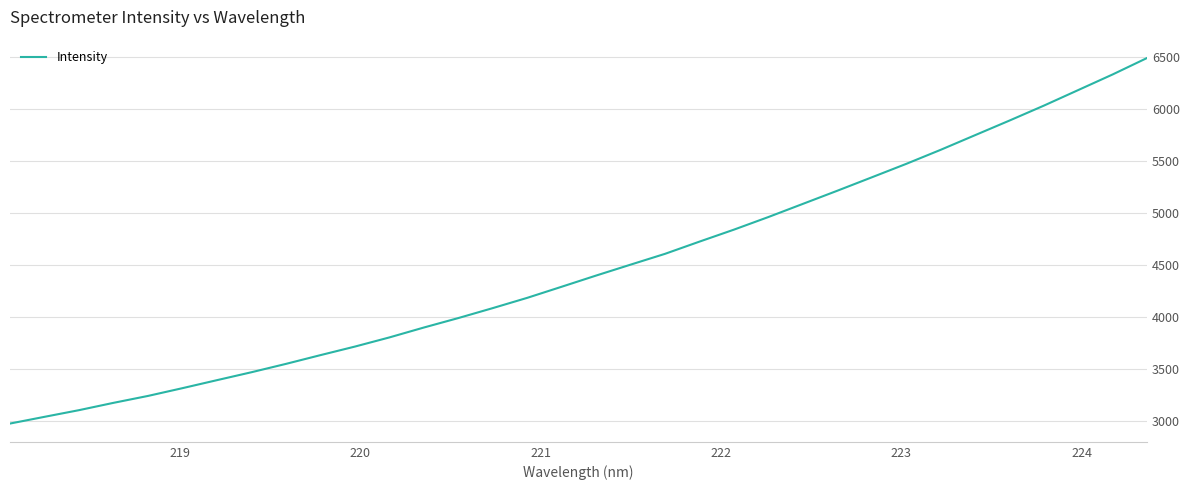

What is the smallest value displayed?

2977.2